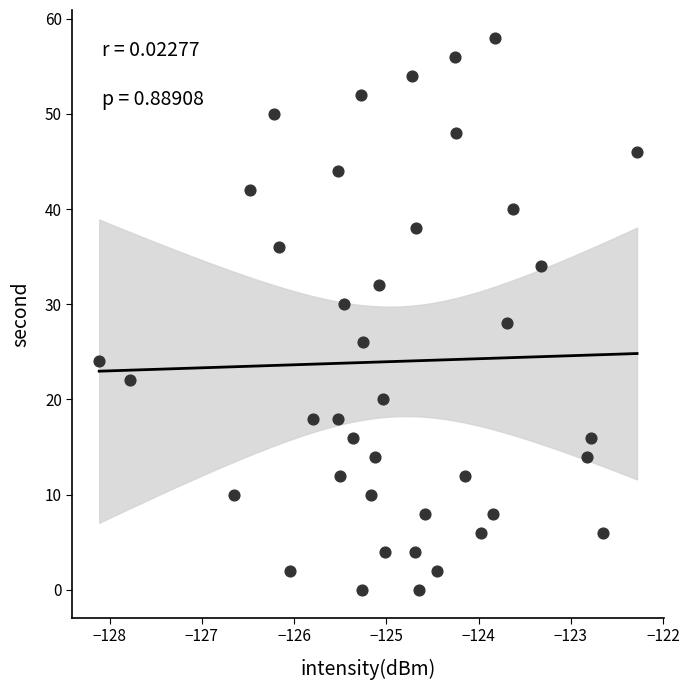

What is the range of Y values (max minus min)?

58